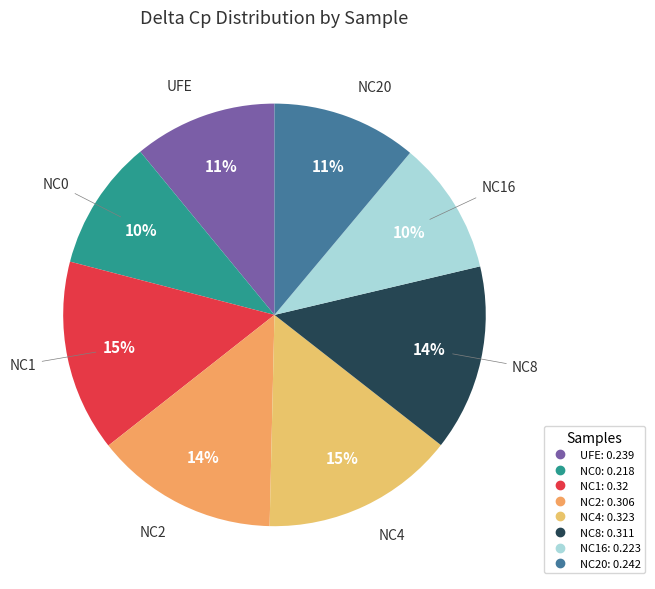

Count the number of slices in the pie.

8